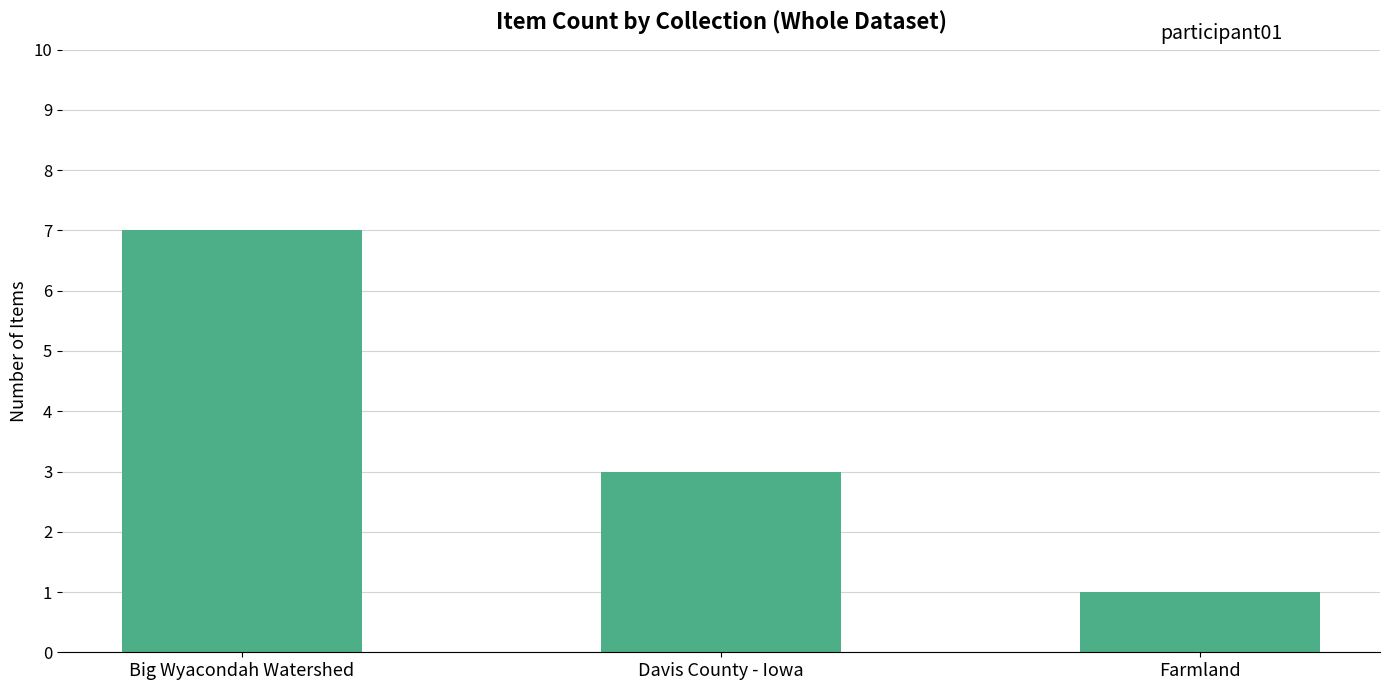

Rank the categories by value from lowest to highest.

Farmland, Davis County - Iowa, Big Wyacondah Watershed